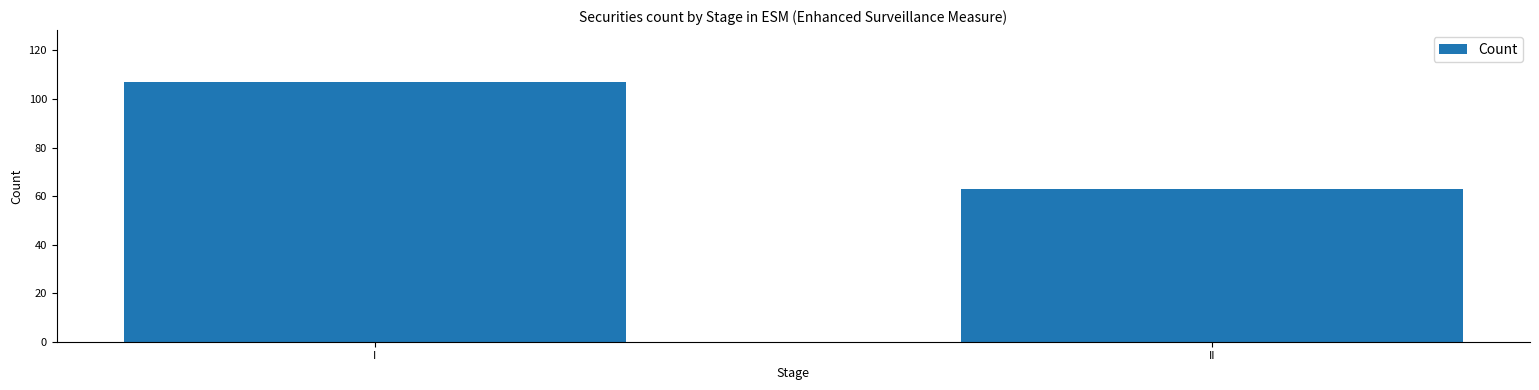

Reading left to right, extract all data points from this chart.

I=107	II=63